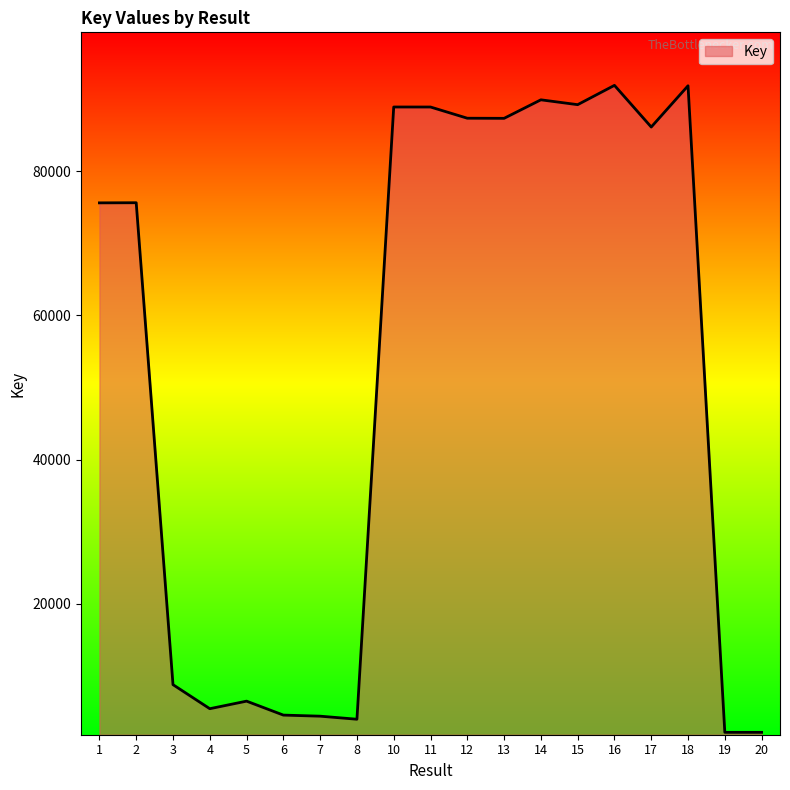

True or false: there are more than 0 points higher than both neighbors.

True